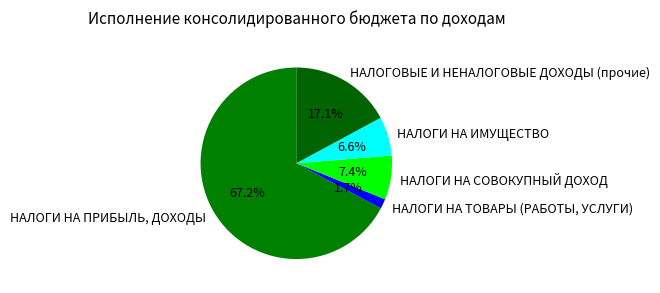

What percentage is the НАЛОГИ НА ИМУЩЕСТВО slice, to the nearest percent?

7%